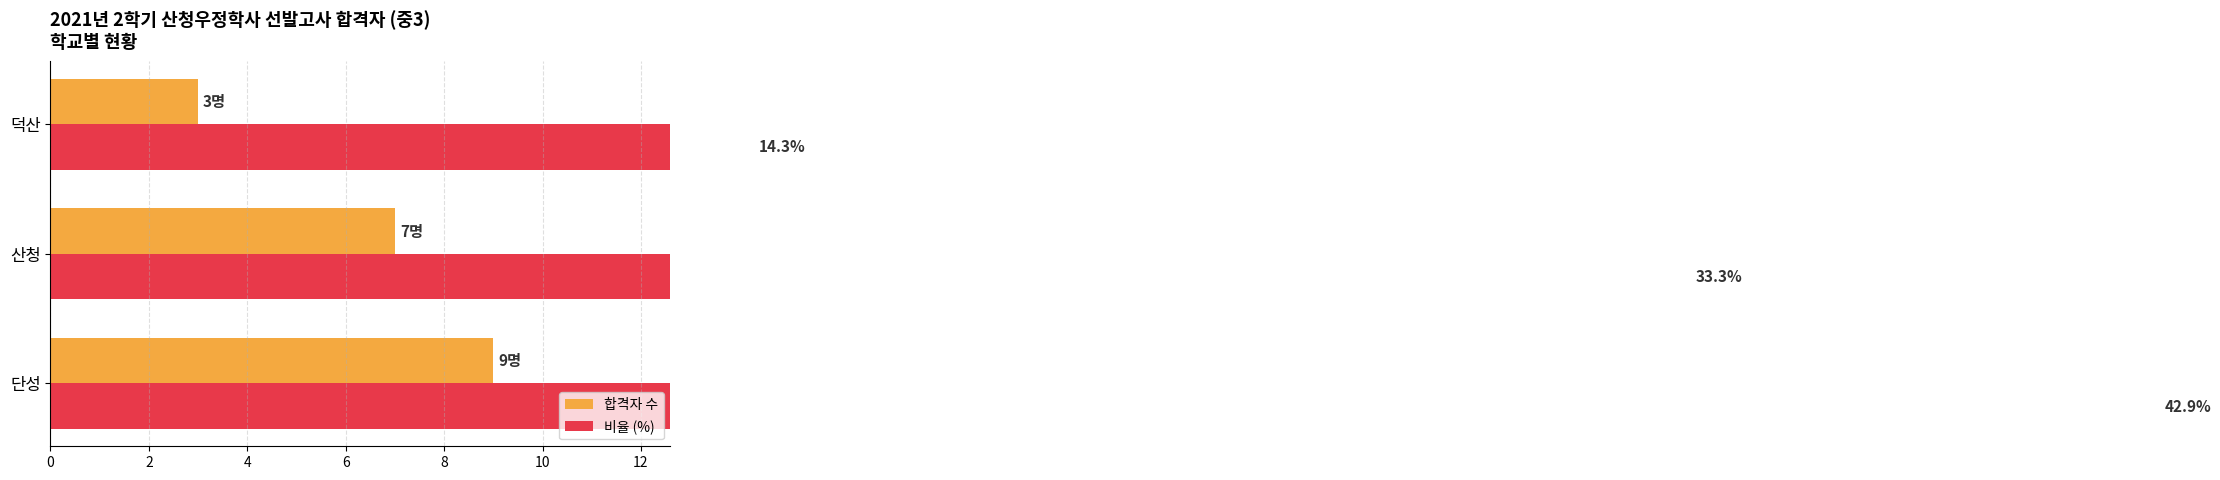

What is the average value of the 비율 (%) series?

30.2